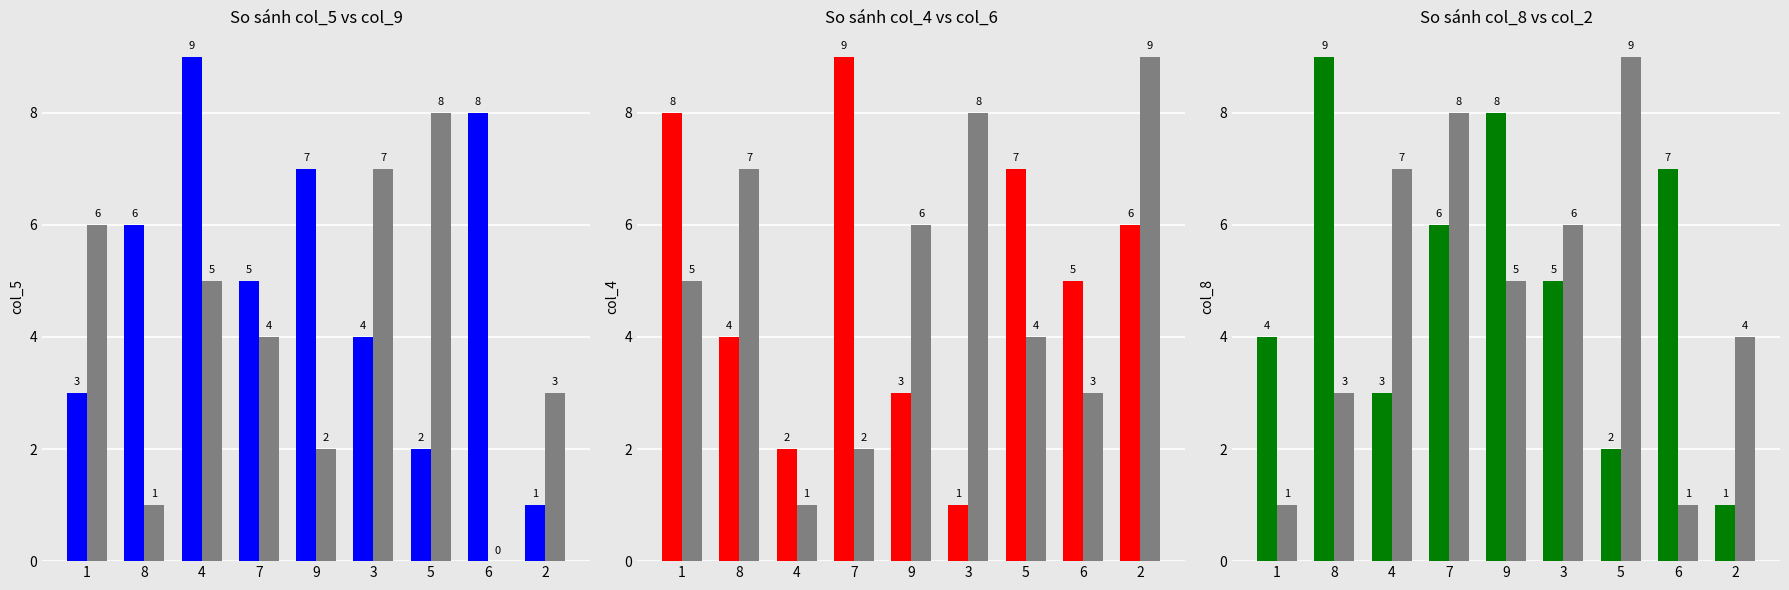

Between 2 and 8, which is larger?

8